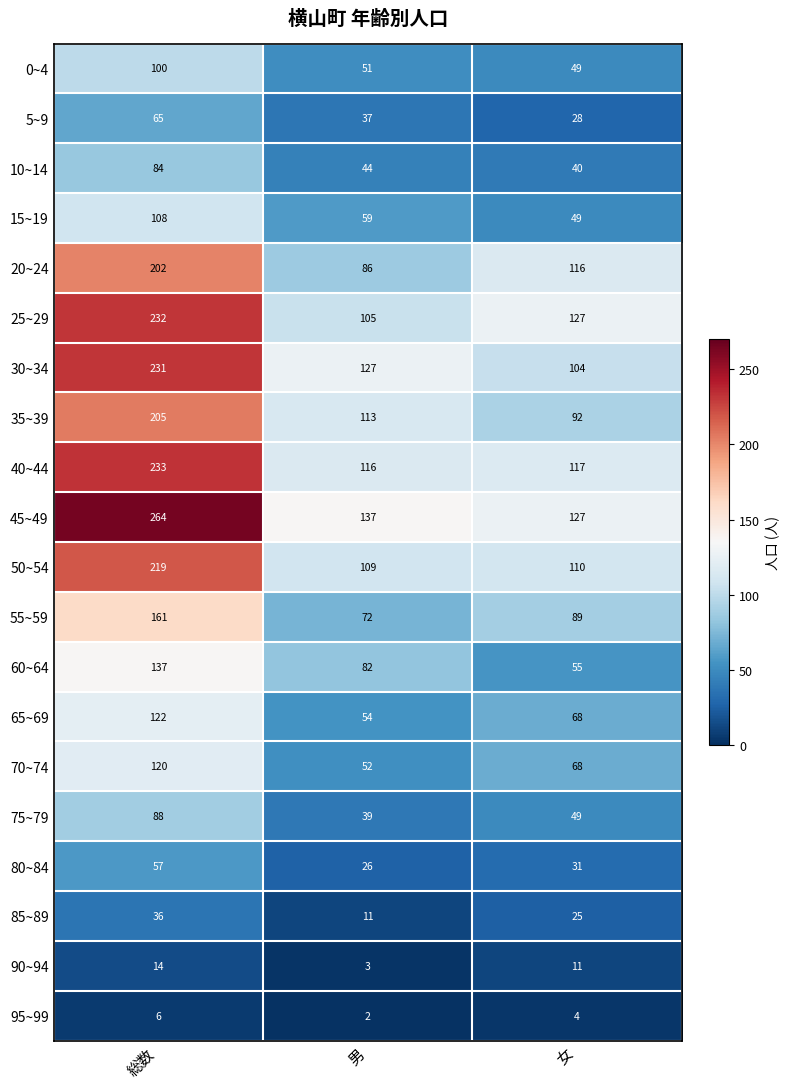

Which series has the widest spread of values?

45~49